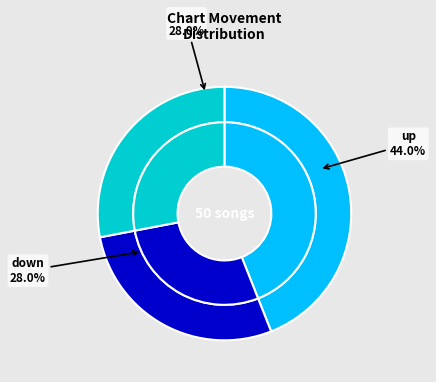

Does down represent more than half of the total?

No